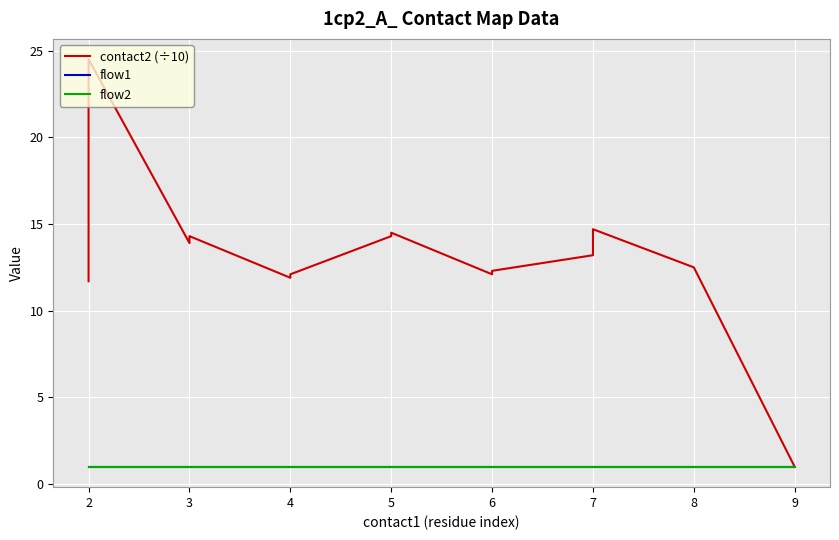

True or false: flow1 and contact2 (÷10) intersect in this chart.

False